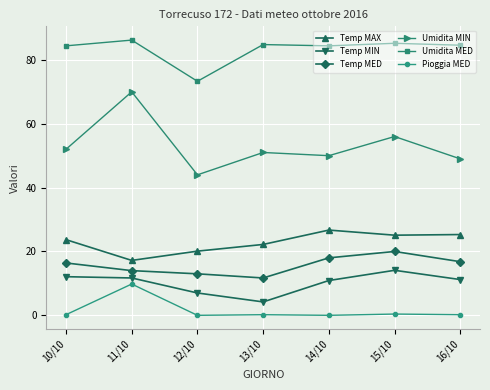

What is the total value across all series at 16/10?

187.1